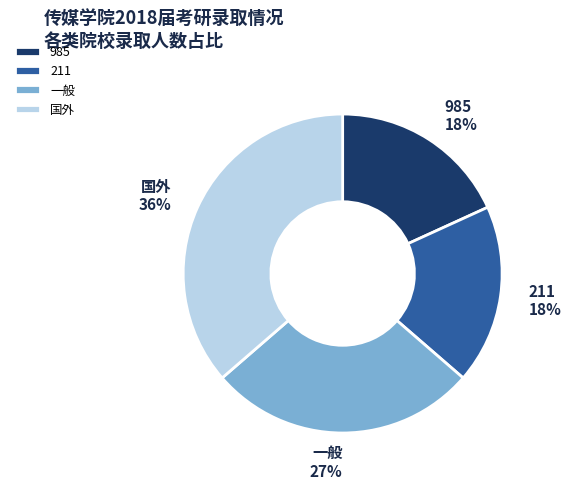

To the nearest percent, what is the combined percentage of 211 and 985?

36%